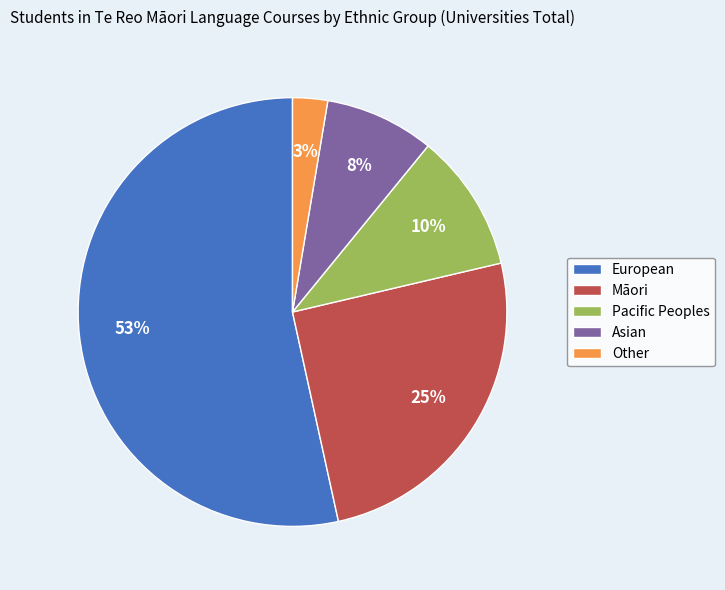

How many segments does this pie chart have?

5